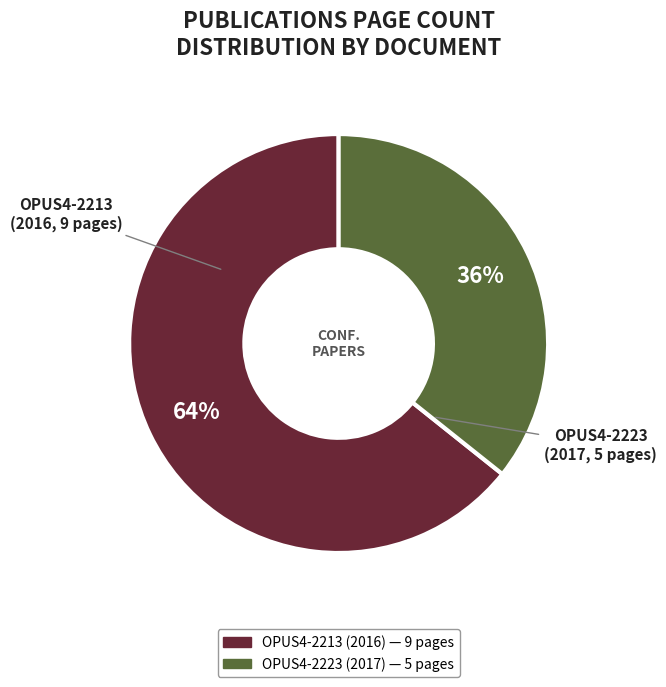

To the nearest percent, what is the average slice percentage?

50%